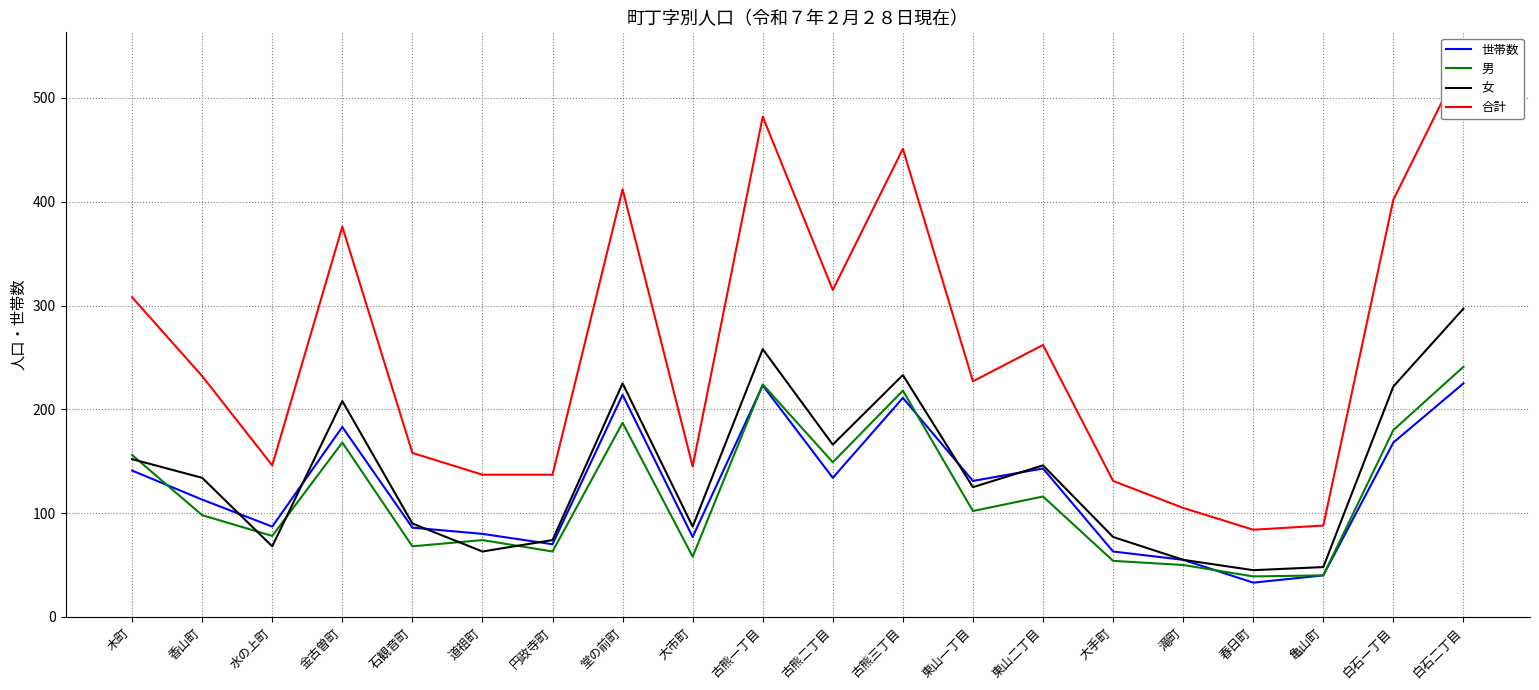

At which category is the sum across all series the highest?

白石二丁目